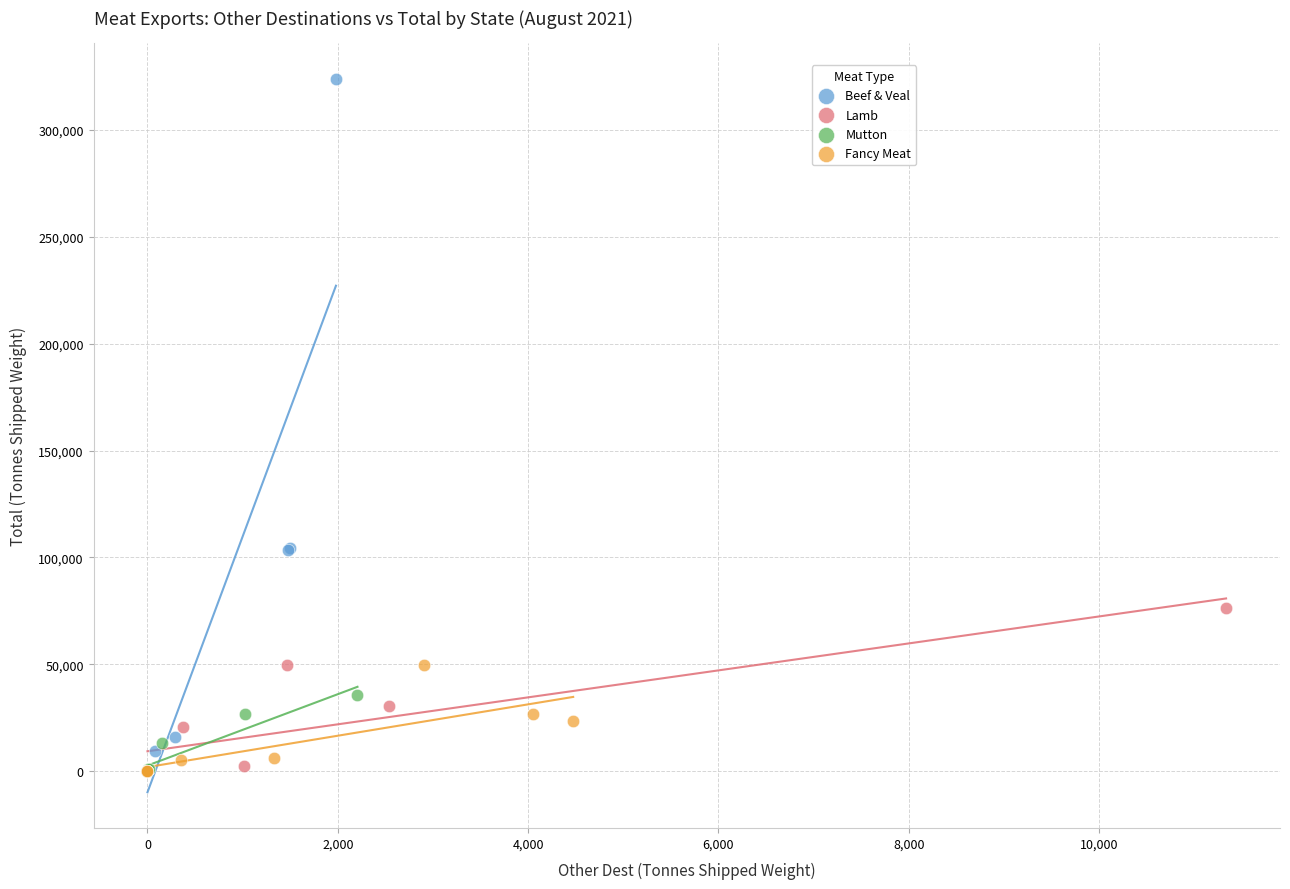

Which series has the largest Y range (max minus min)?

Beef & Veal